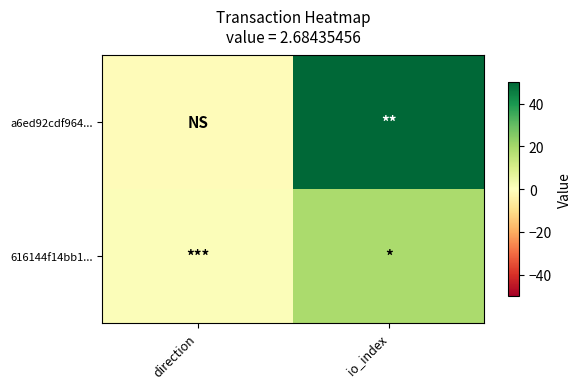

Between direction and io_index, which series saw the biggest shift?

a6ed92cdf964...